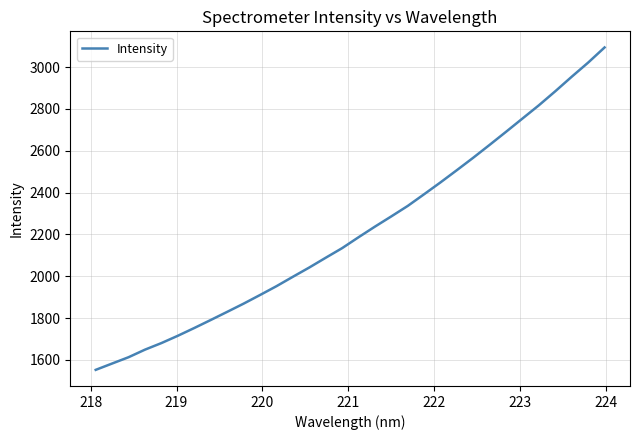

What is the greatest value displayed?

3094.0